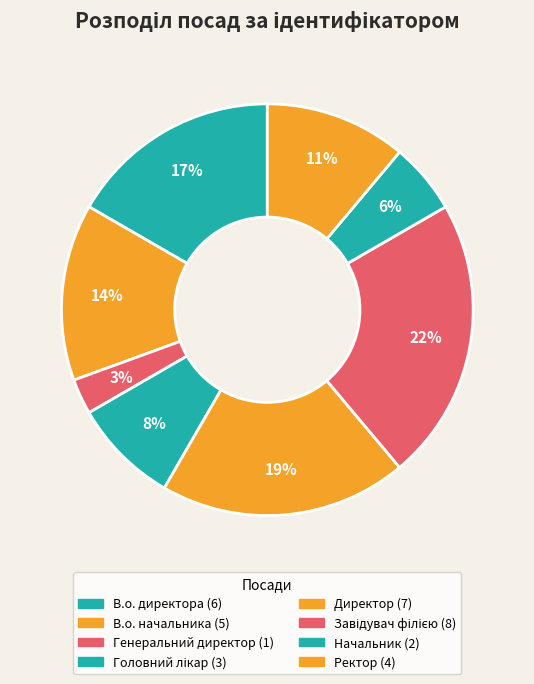

Rank the categories by value from lowest to highest.

Генеральний директор, Начальник, Головний лікар, Ректор, В.о. начальника, В.о. директора, Директор, Завідувач філією